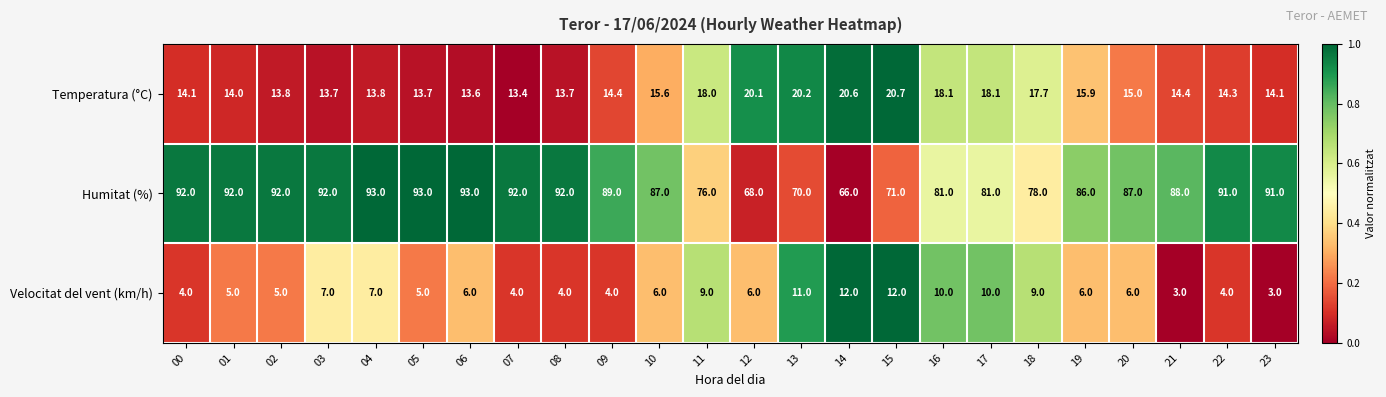

At which category is the sum across all series the highest?

04